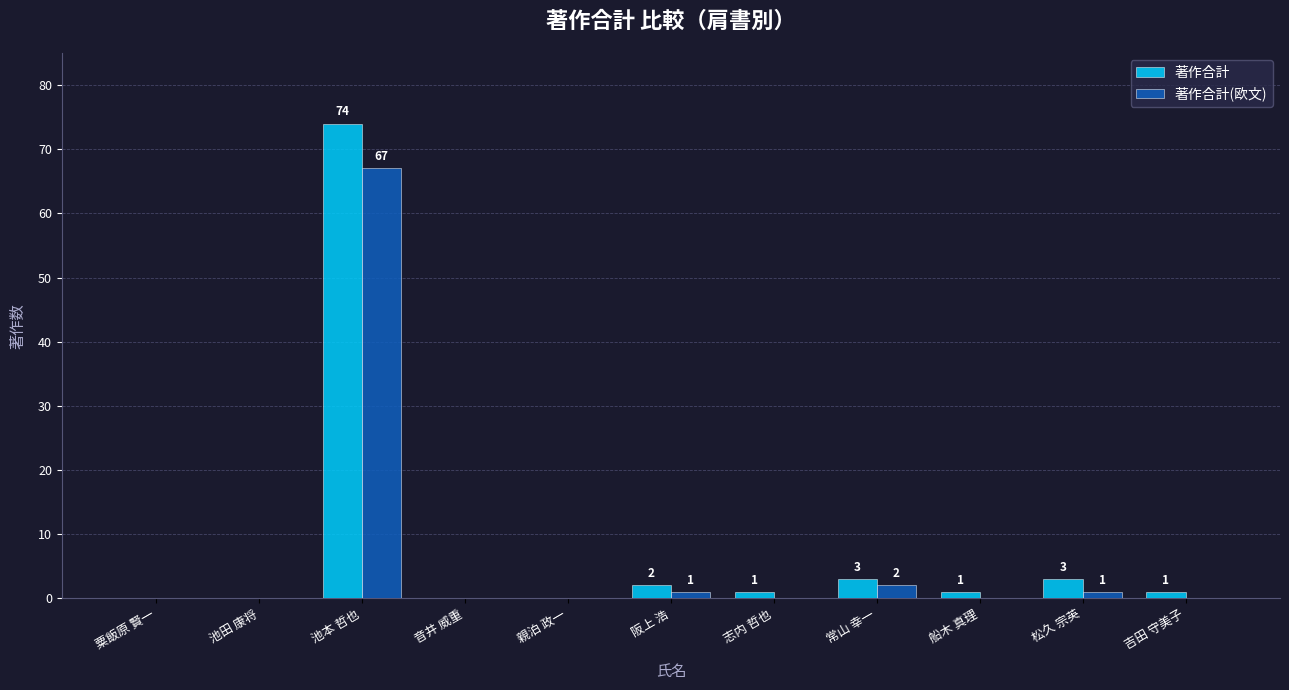

What is the sum of all 著作合計 values?

85